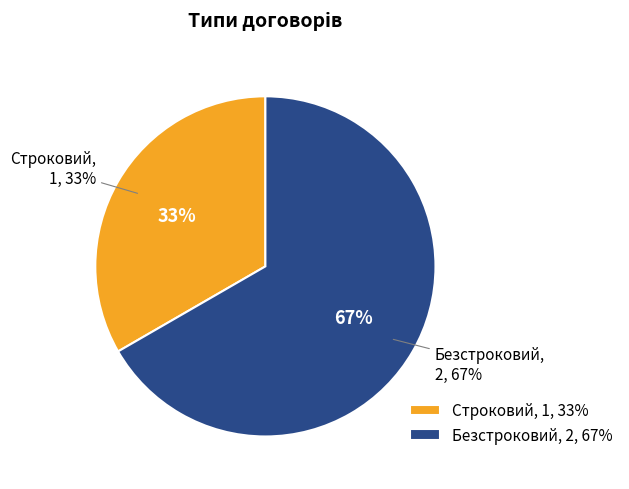

Is the sum of Безстроковий and Строковий greater than half?

Yes